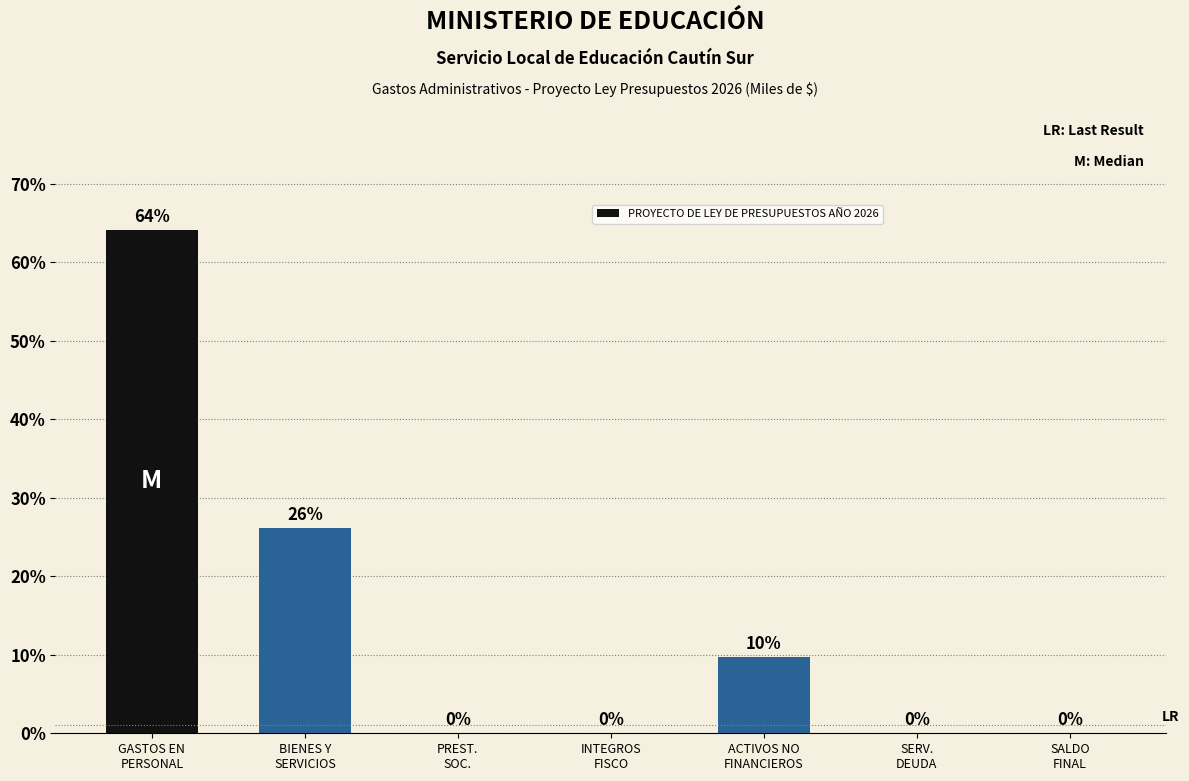

Are the bars grouped side by side (vs. stacked)?

No